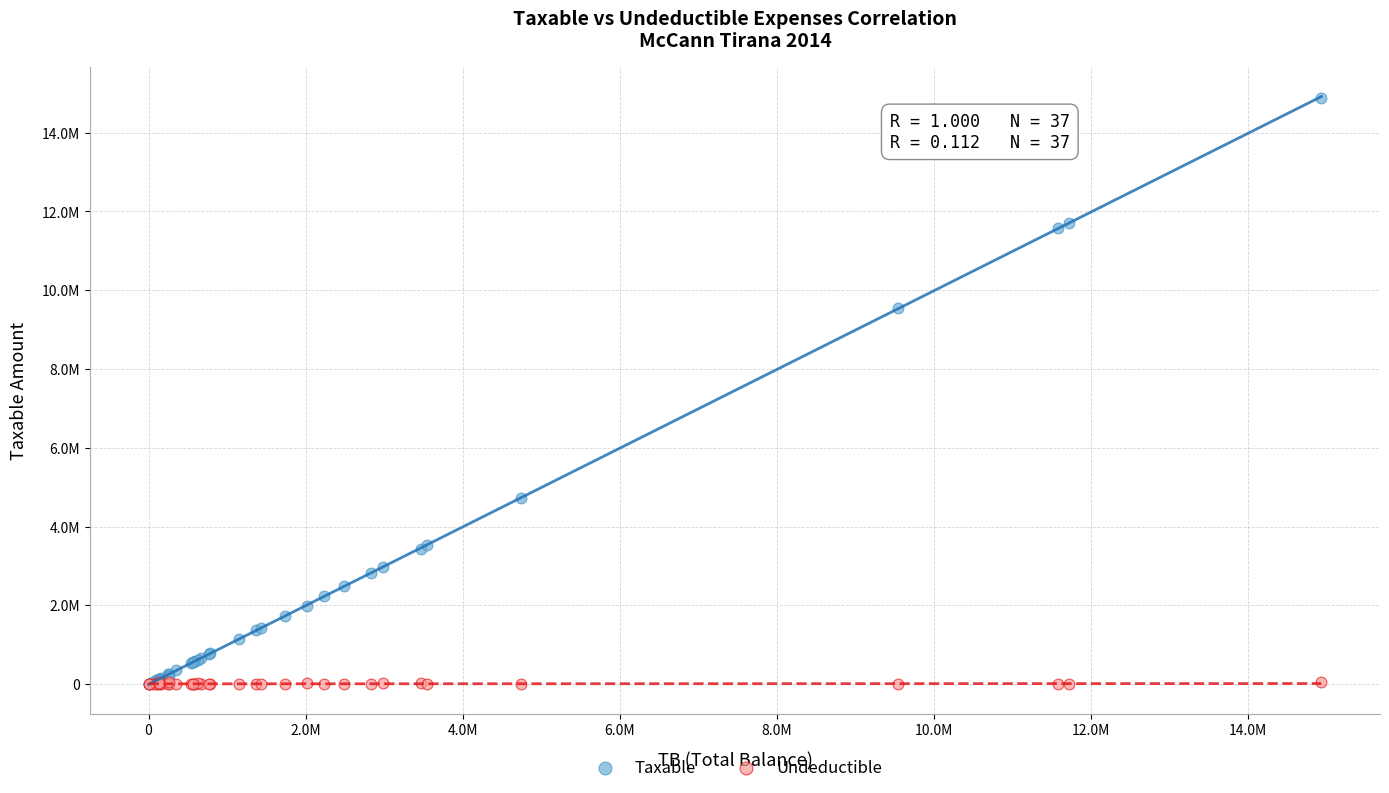

What are all the series names shown in the legend?

Taxable, Undeductible